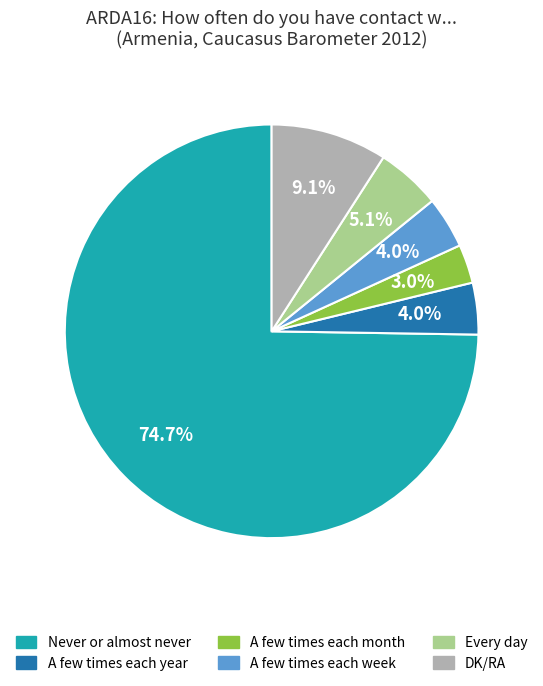

To the nearest percent, what is the average slice percentage?

17%